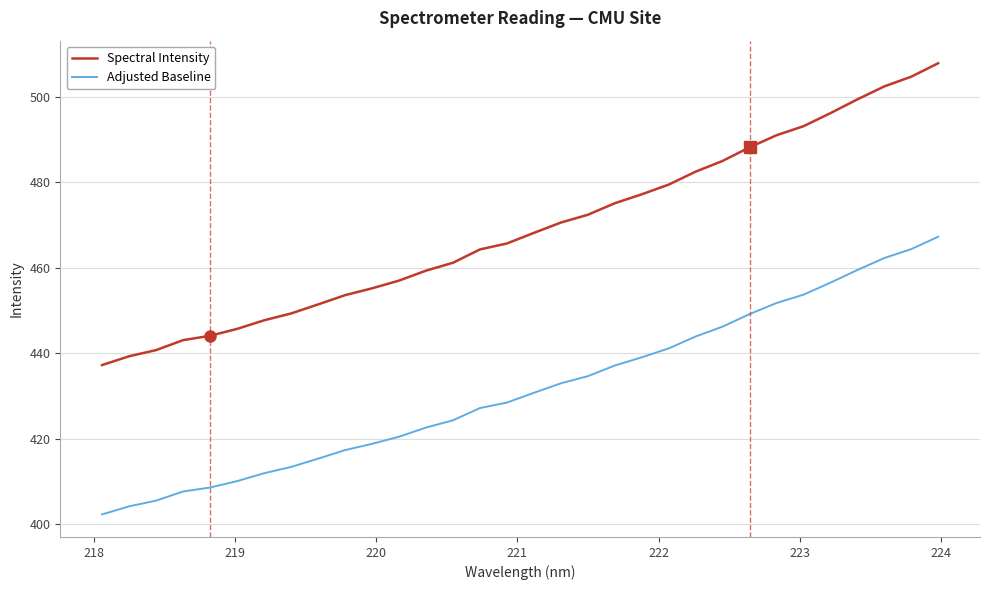

Which series has the largest range (max minus min)?

Spectral Intensity